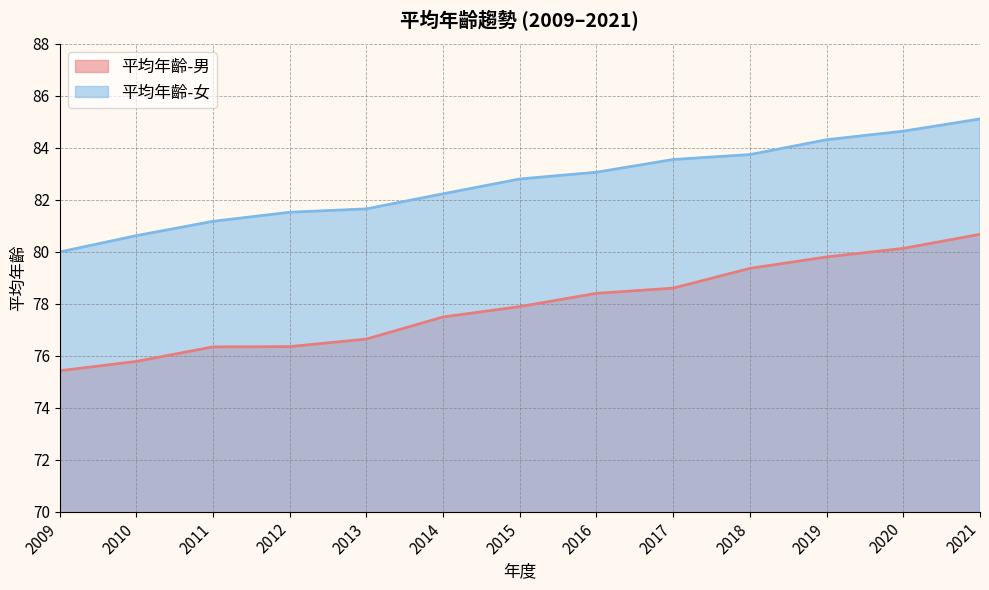

Is it true that 平均年齡-男 equals 106.5 at 2016?

False